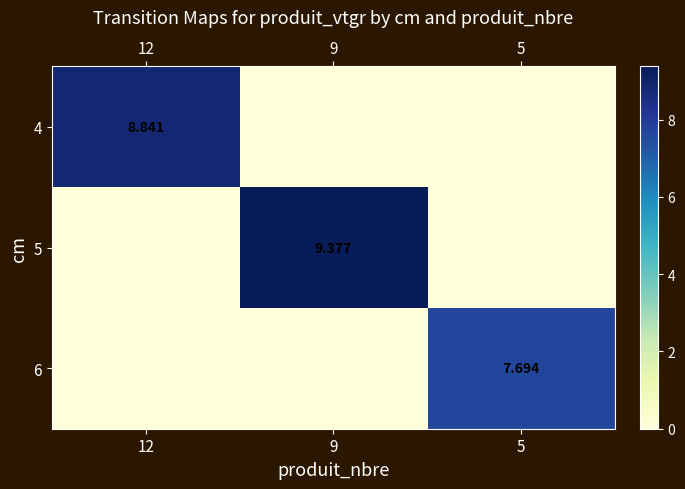

Which series has the largest range (max minus min)?

5